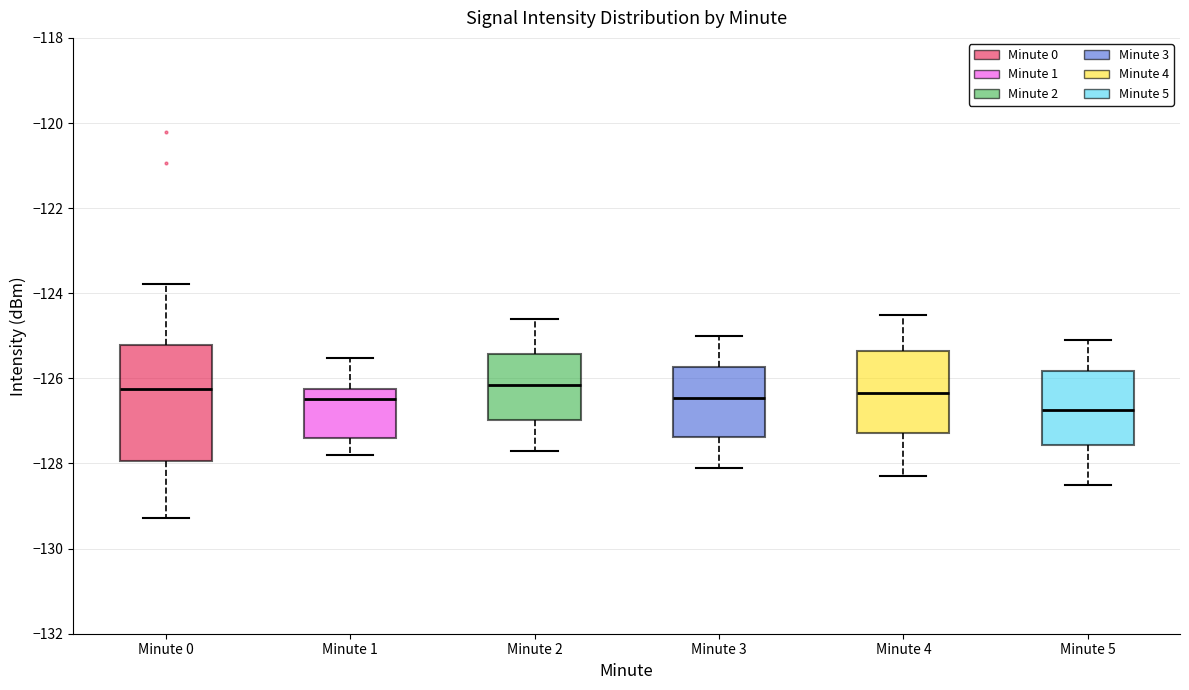

Reading left to right, read every box against the y-axis: the position of its median line, the range the box covers, and the ends of its whiskers. The values are not printed on the chart, so give them approximately, as read against the axis.

Minute 0: median -126.2, box -128.0 to -125.2, whiskers -129.2 to -123.8
Minute 1: median -126.4, box -127.4 to -126.2, whiskers -127.8 to -125.6
Minute 2: median -126.2, box -127.0 to -125.4, whiskers -127.6 to -124.6
Minute 3: median -126.4, box -127.4 to -125.8, whiskers -128.0 to -125.0
Minute 4: median -126.4, box -127.2 to -125.4, whiskers -128.2 to -124.4
Minute 5: median -126.8, box -127.6 to -125.8, whiskers -128.4 to -125.0